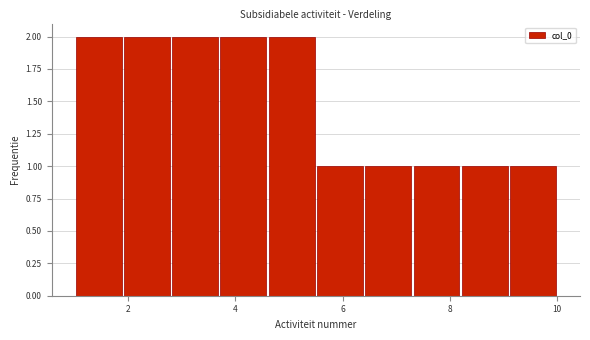

What is the height of the bar covering 9.1 to 10.0 on the x-axis? Neither the bar edges nor the heights are printed on the chart, so give them approximately, as read against the axes.

1